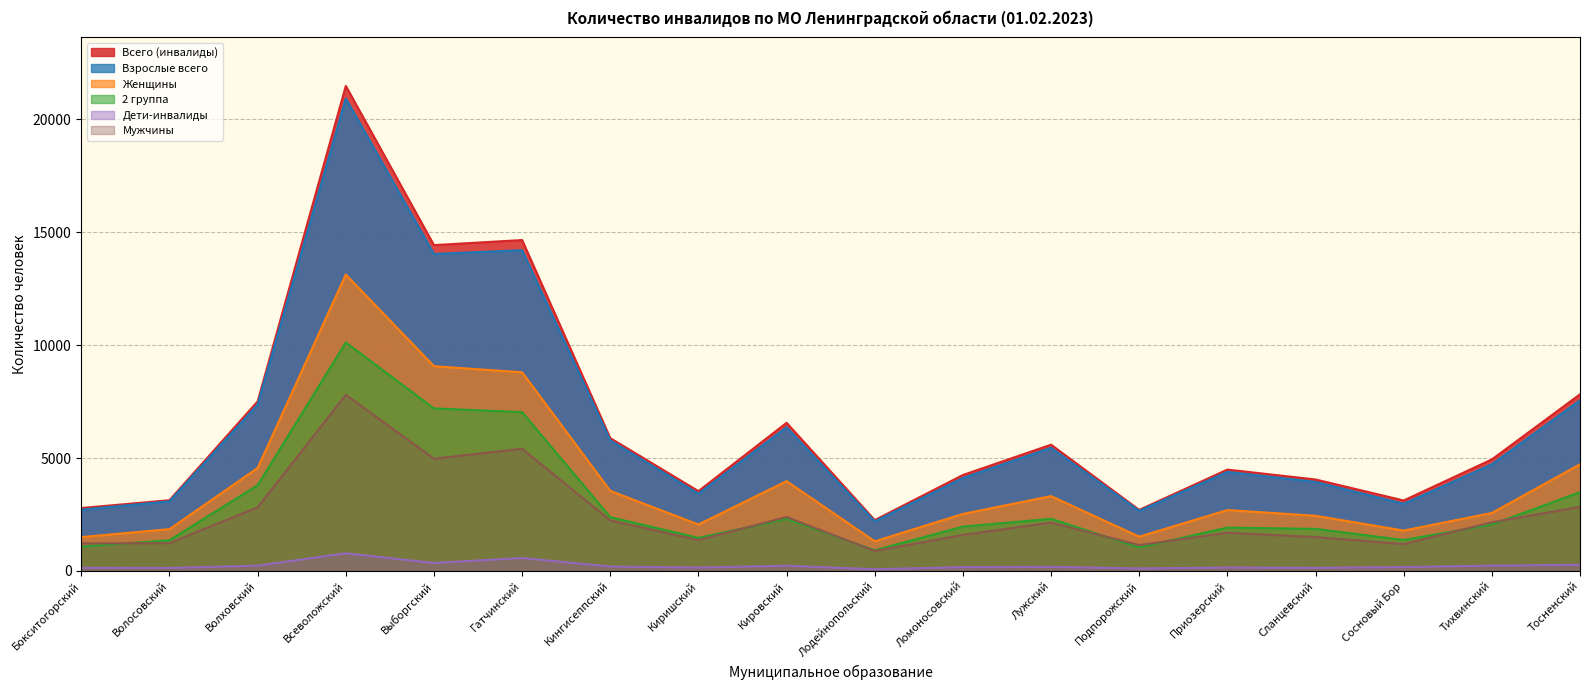

What value does the Женщины series have at Киришский, to the nearest 50?

2050